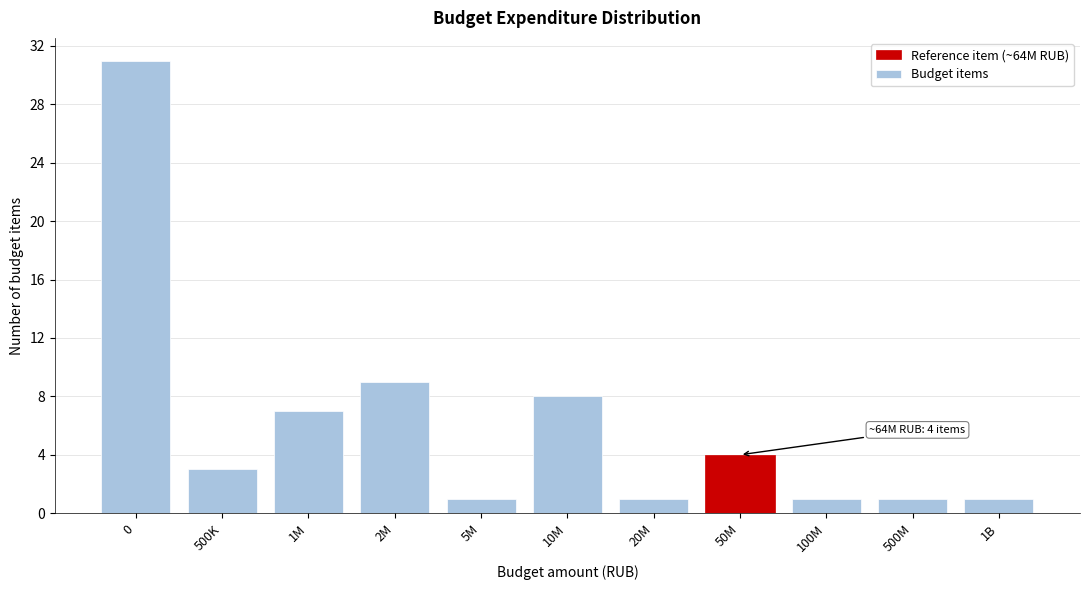

Reading left to right, extract all data points from this chart.

31	3	7	9	1	8	1	4	1	1	1